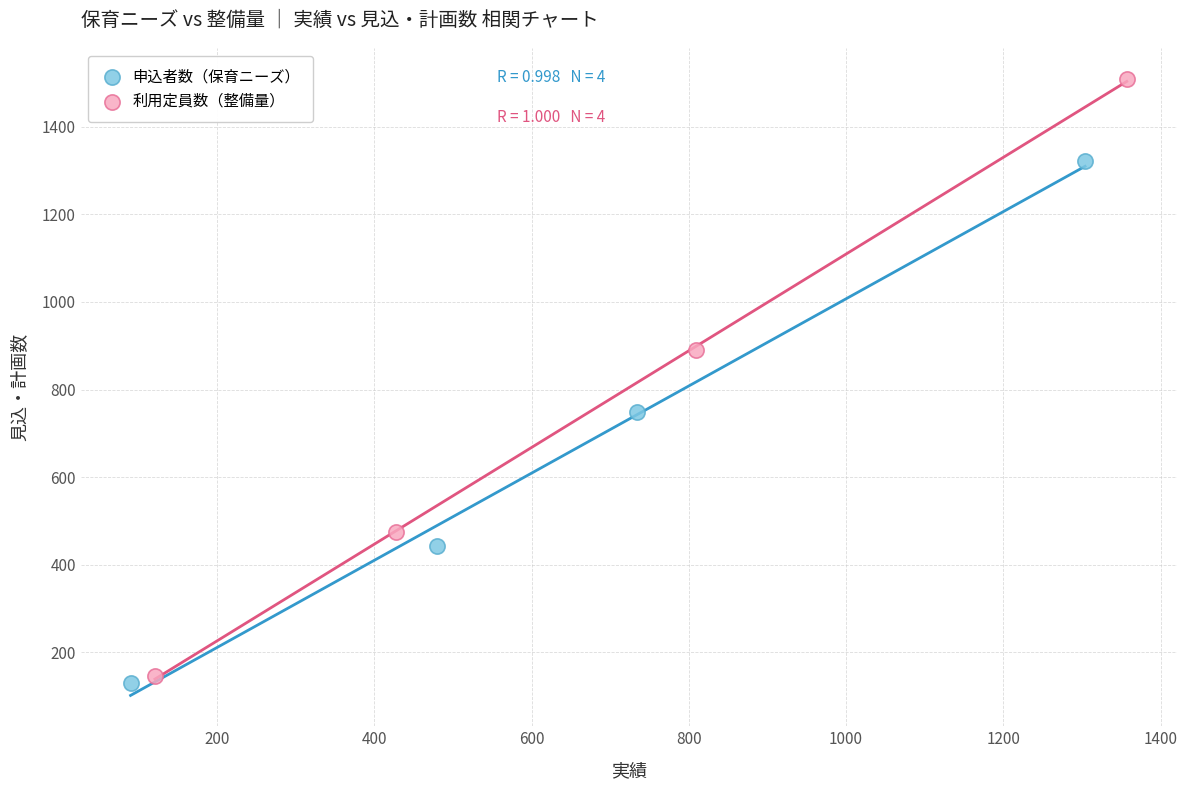

Which series reaches the maximum Y coordinate?

利用定員数（整備量）